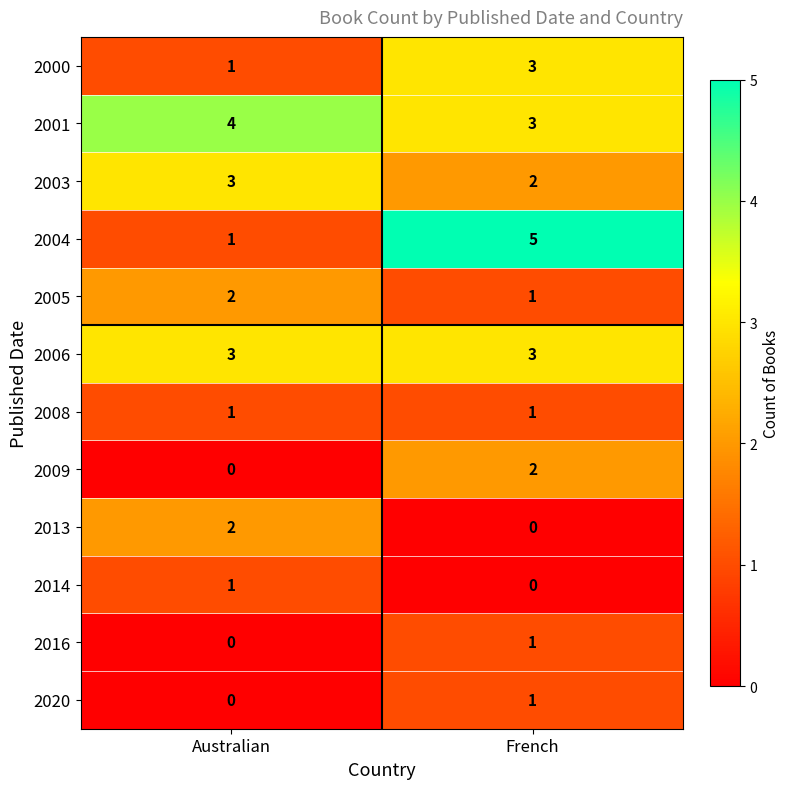

What is the sum of all 2006 values?

6